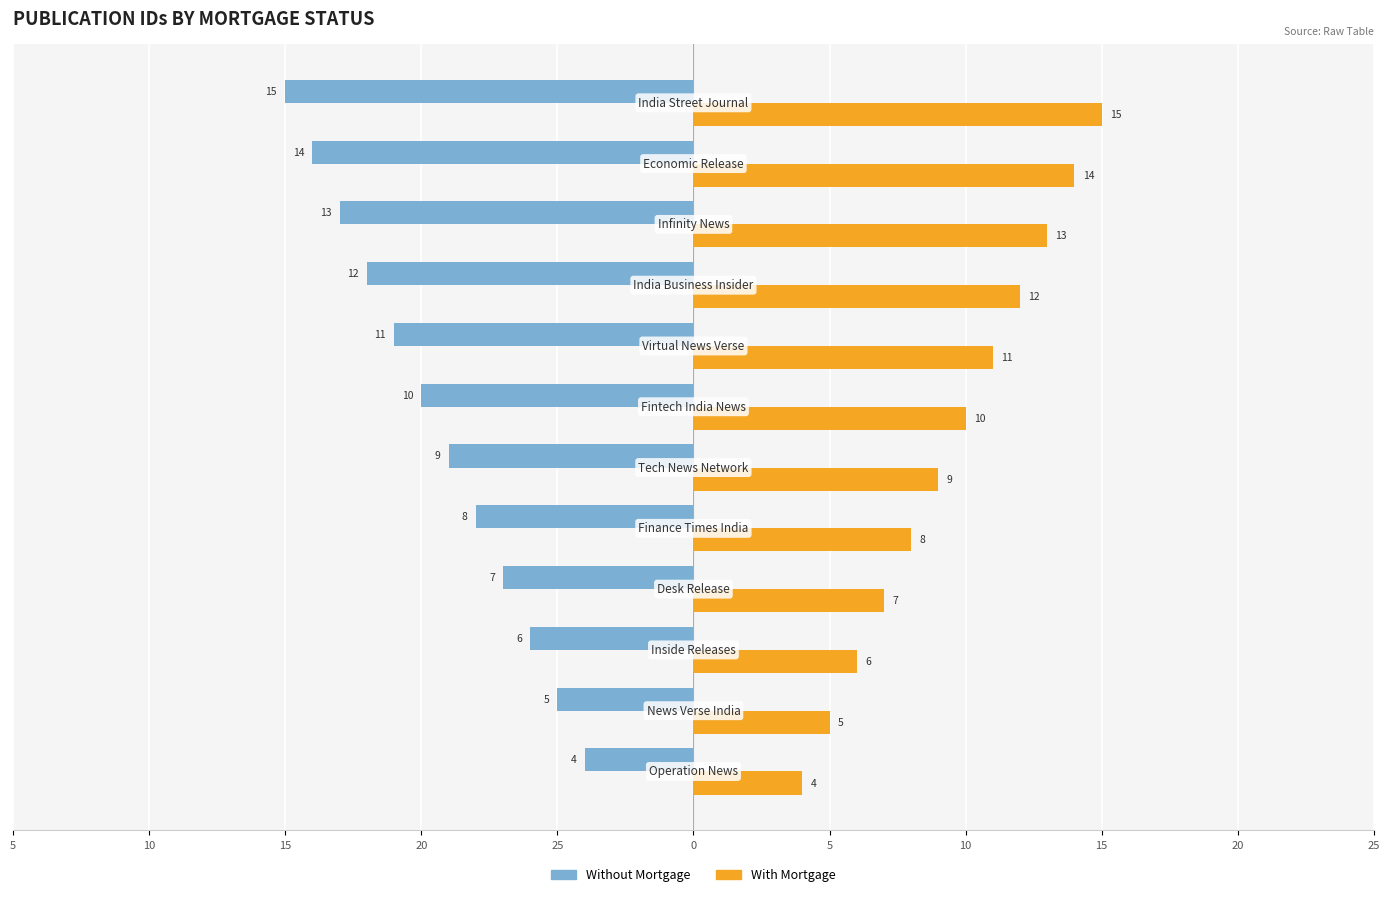

Which series has the widest spread of values?

Without Mortgage